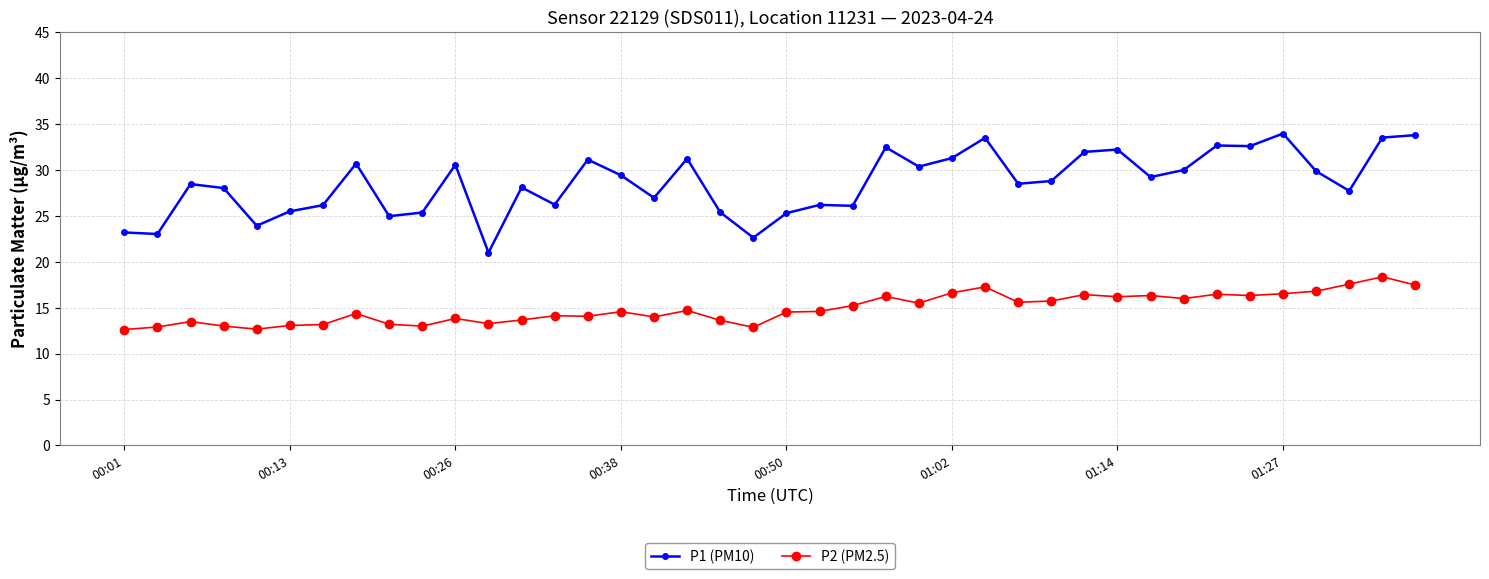

Rank the series by their maximum value, from lowest to highest.

P2 (PM2.5), P1 (PM10)